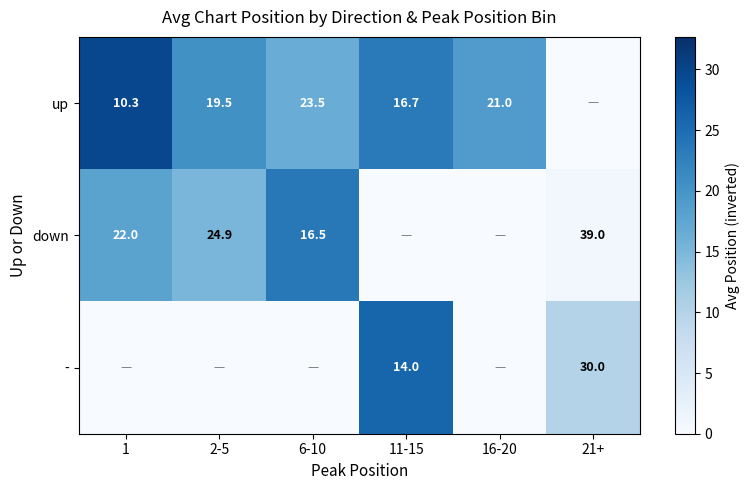

Is it true that - equals 45.9 at 21+?

False